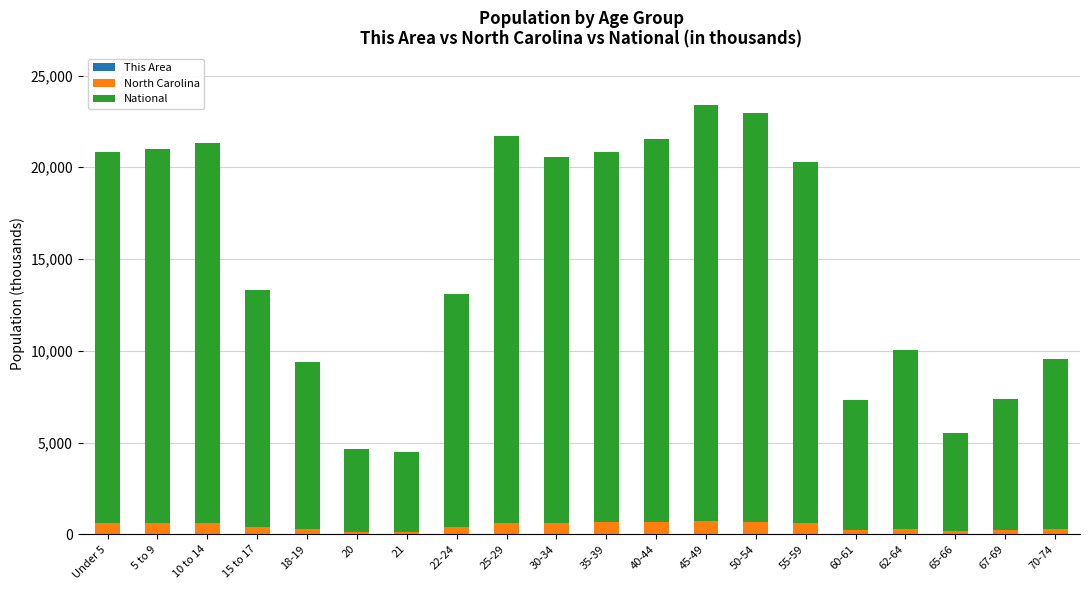

Read the North Carolina value at 22-24.

384.3